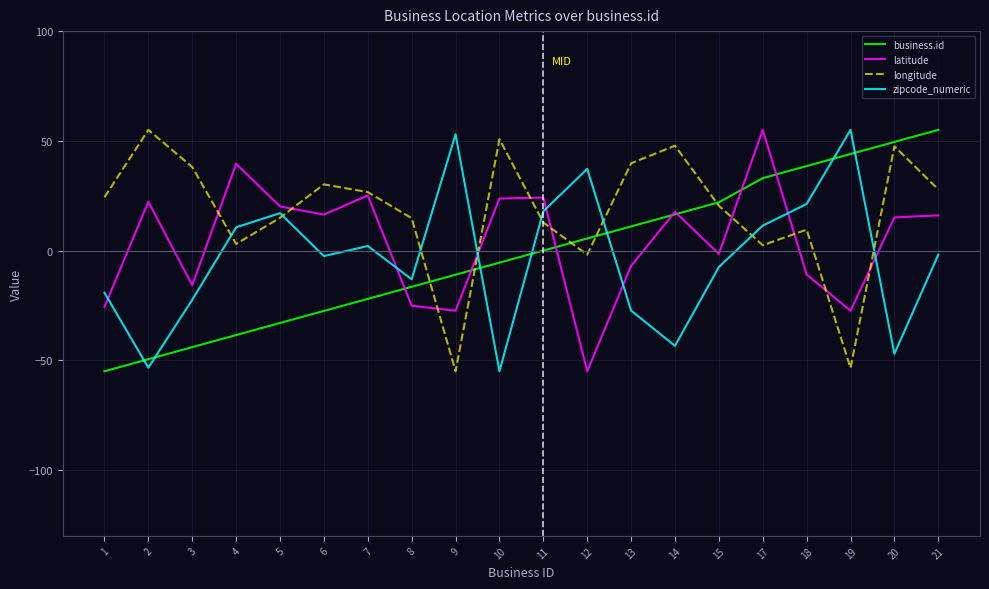

Rank the series at 6 from lowest to highest value.

business.id, zipcode_numeric, latitude, longitude